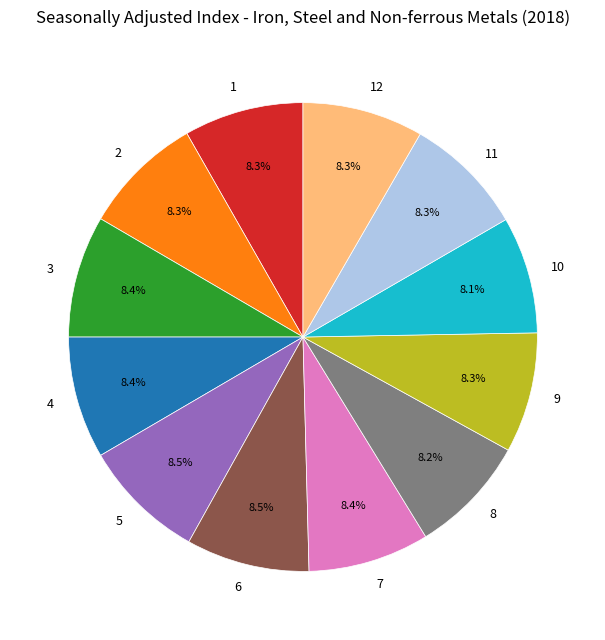

True or false: 9 accounts for 8% of the total.

True